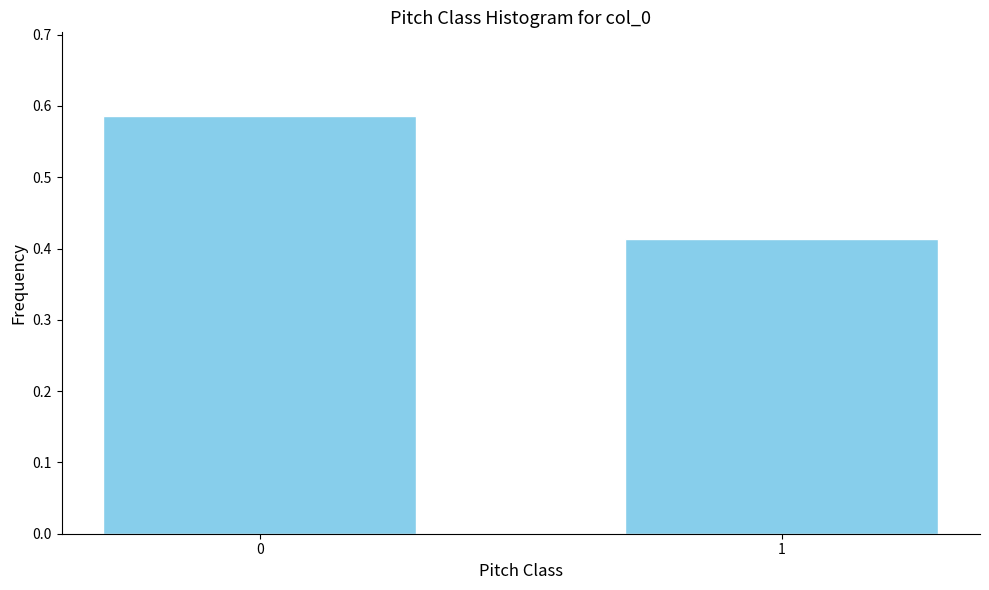

Rank the categories by value from lowest to highest.

1, 0